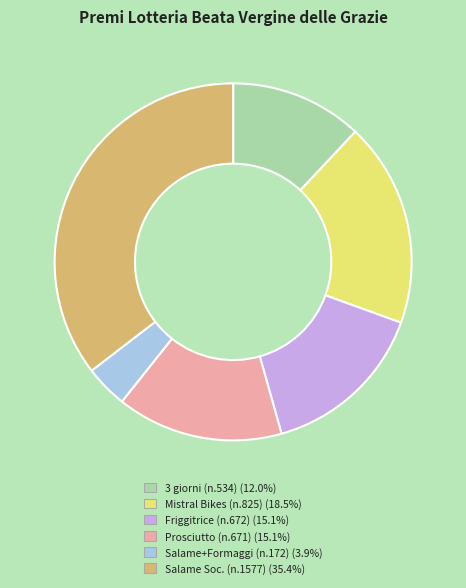

Is there any slice that represents more than half of the pie?

No